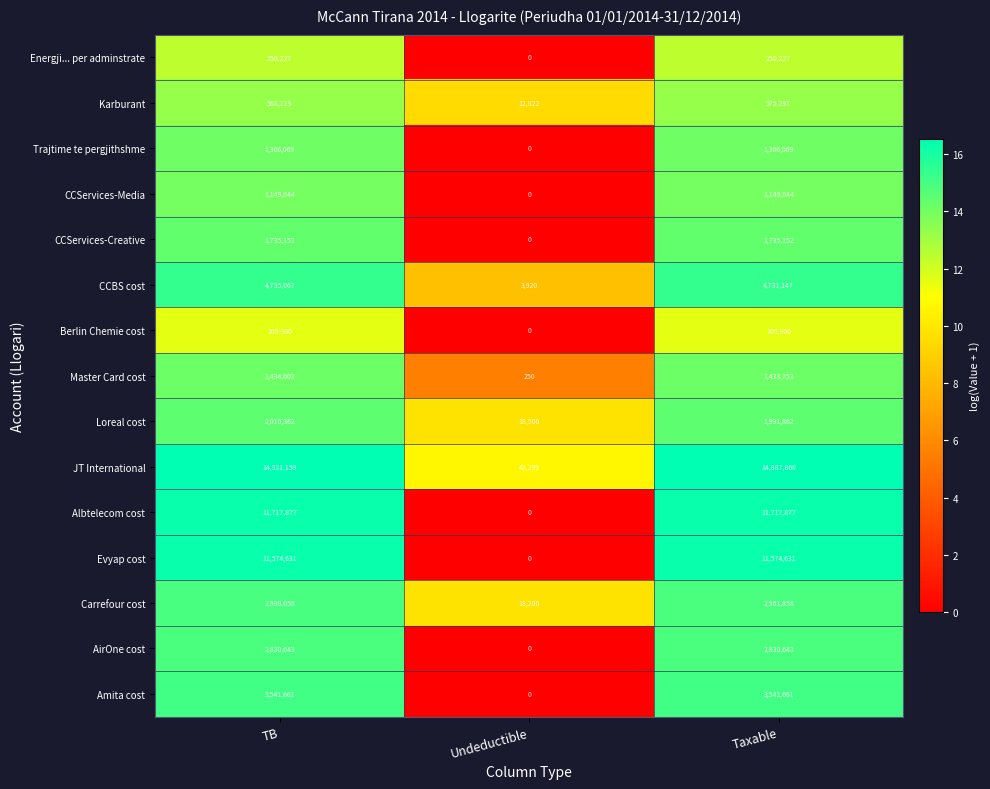

Which label corresponds to the smallest value in the chart?

Undeductible